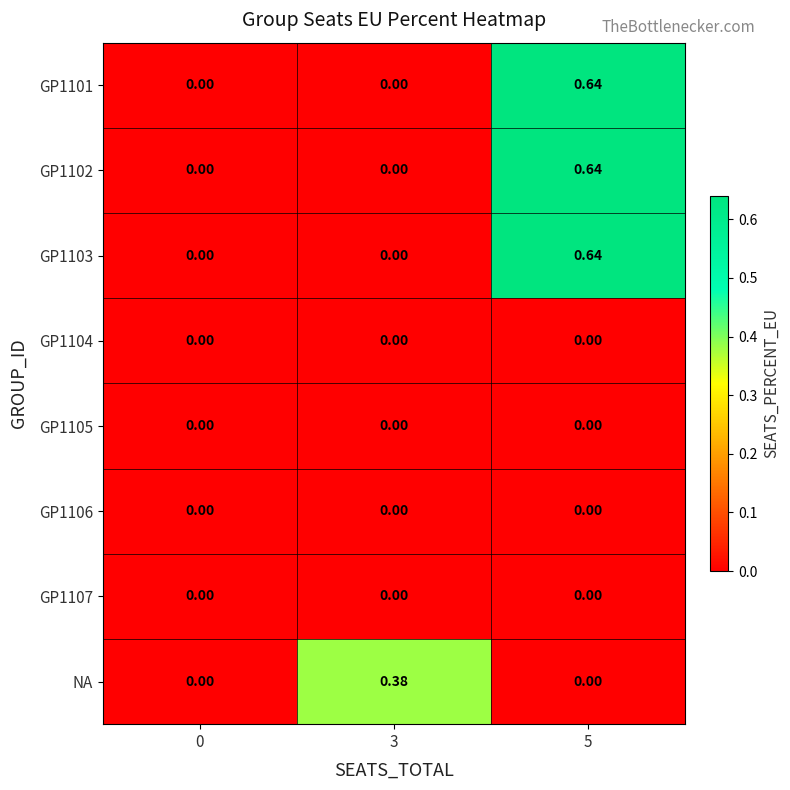

Is the value of GP1106 at 3 greater than the value of GP1101 at 5?

No